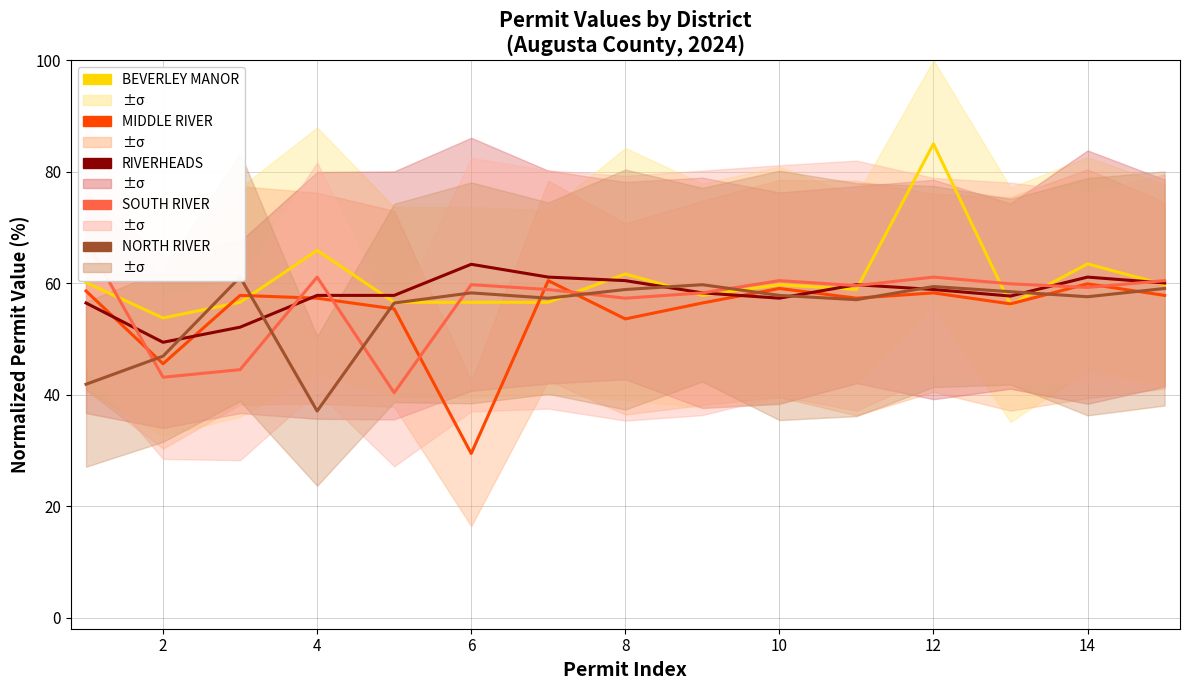

What is the maximum value for NORTH RIVER?

61.1